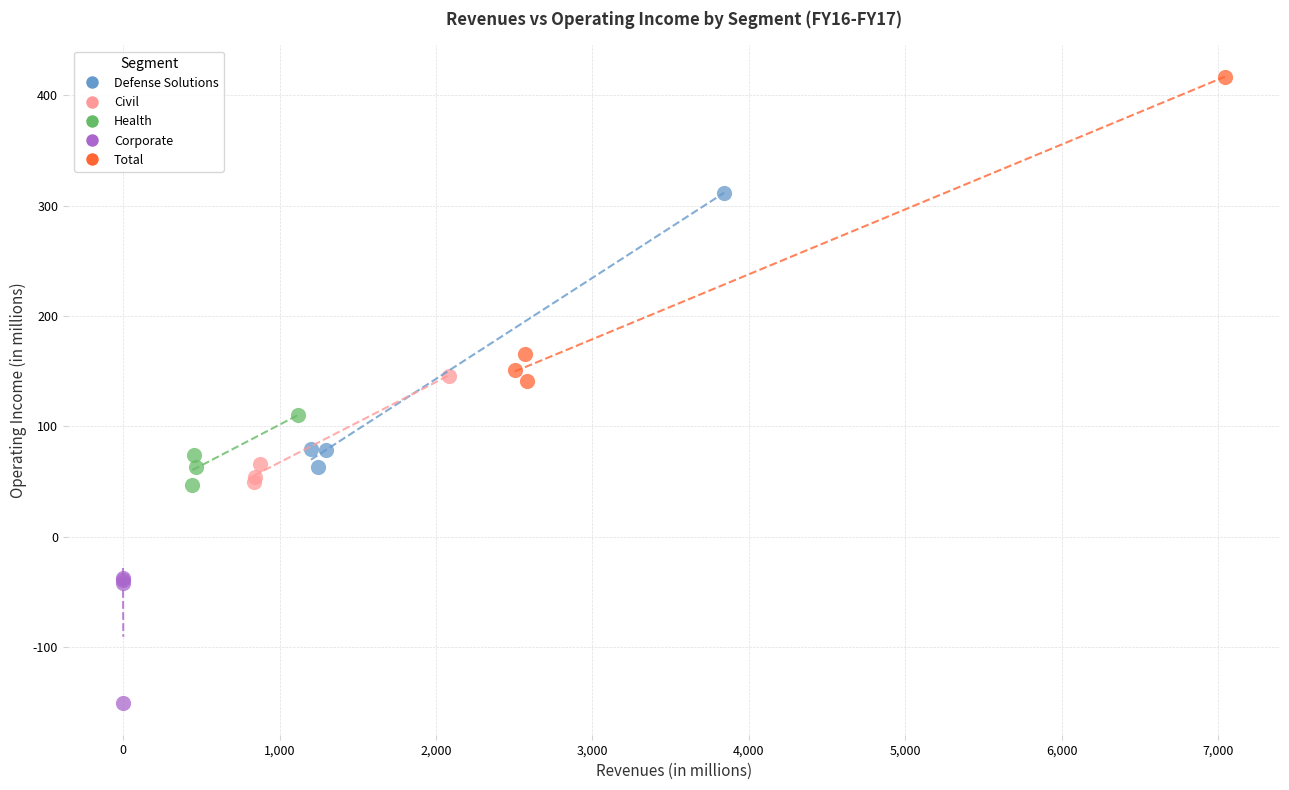

Which series reaches the minimum Y coordinate?

Corporate